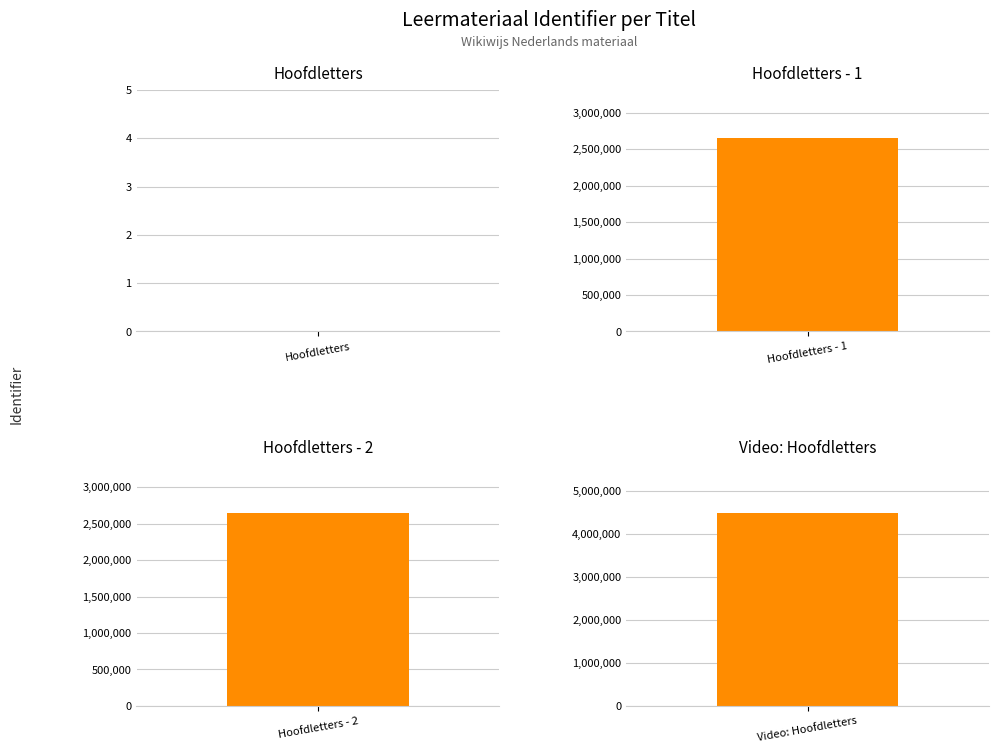

What is the difference between the second highest and minimum values?

2649630